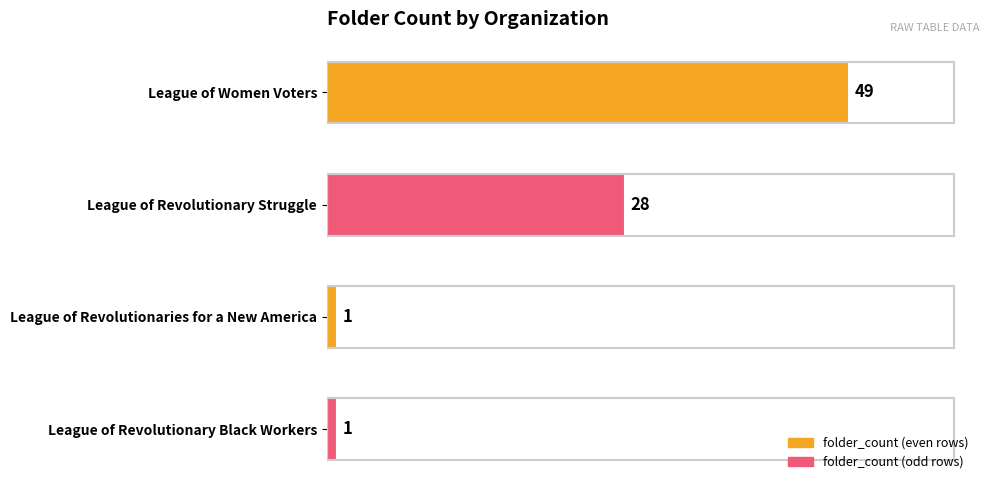

Reading top to bottom, list all the values displayed in this chart.

49	28	1	1